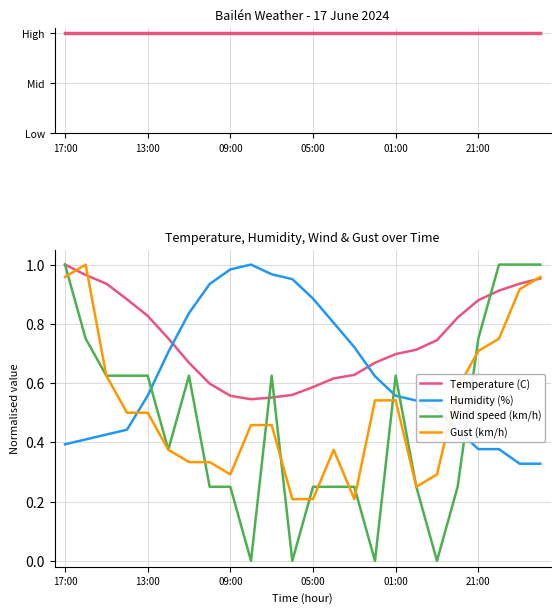

How many intersections are there between Humidity (%) and Gust (km/h)?

2